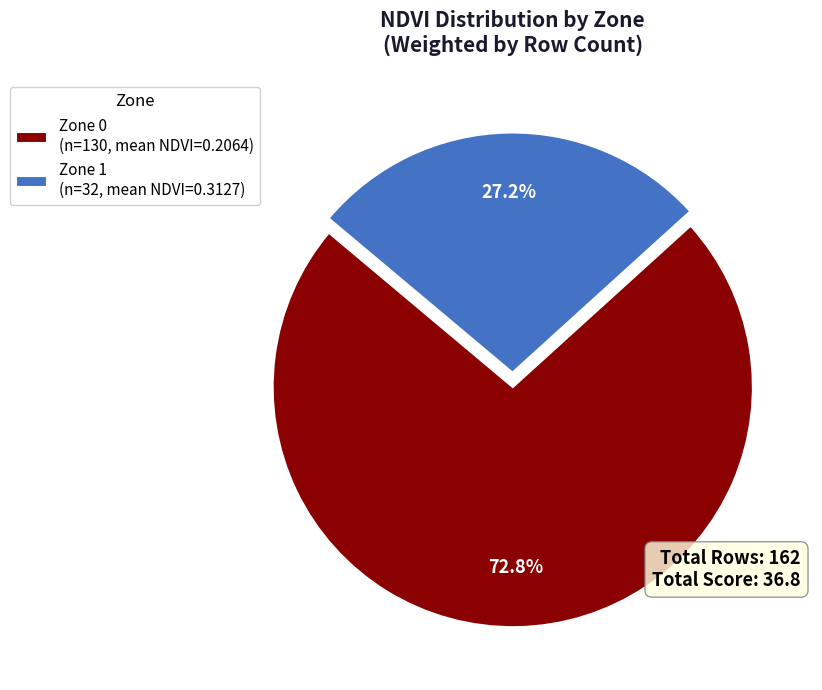

How many segments does this pie chart have?

2